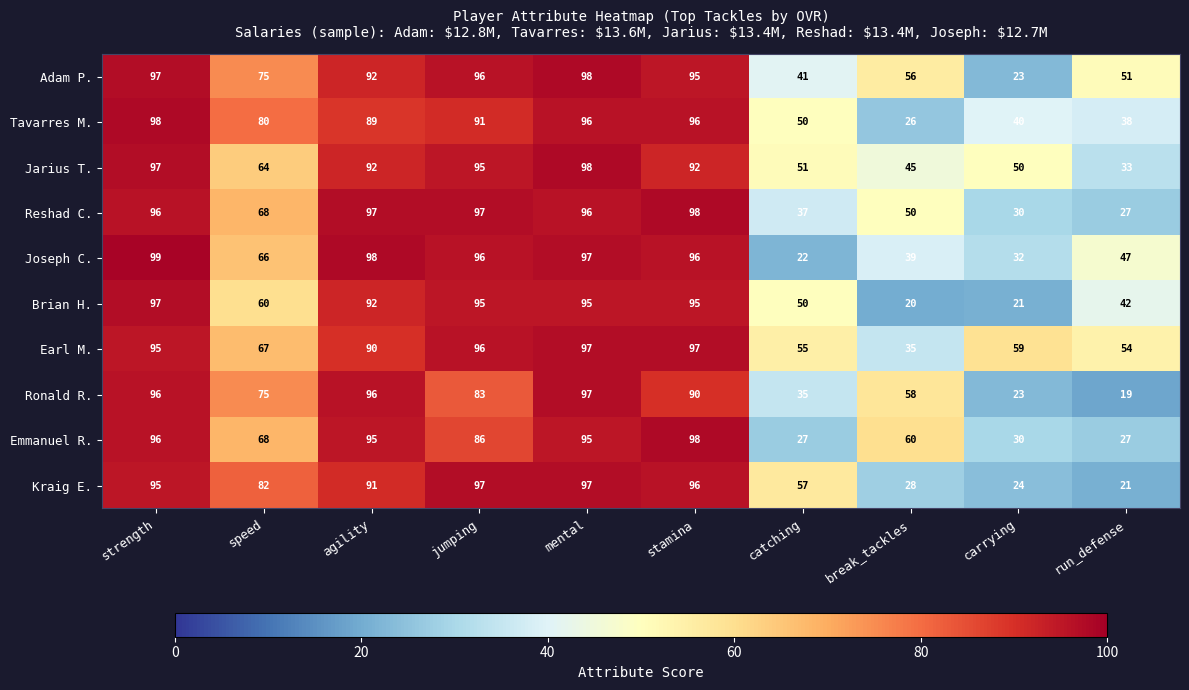

The Kraig E. series shows 24 at carrying. True or false?

True